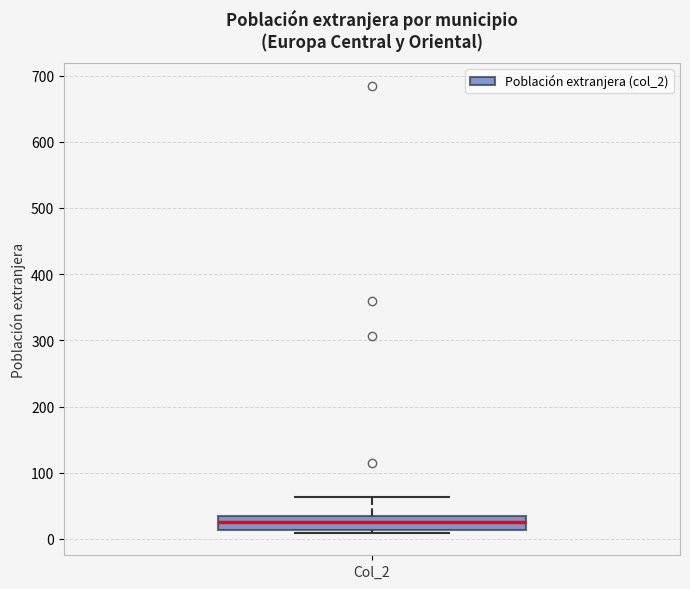

Transcribe this box plot: give where the median line is, the range the box spans, and where the two whiskers end, as read against the y-axis. The values are not printed on the chart, so give them approximately, as read against the axis.

median 30 (inside the box), box 10 to 30, whiskers 10 (just below the box's lower edge) to 60